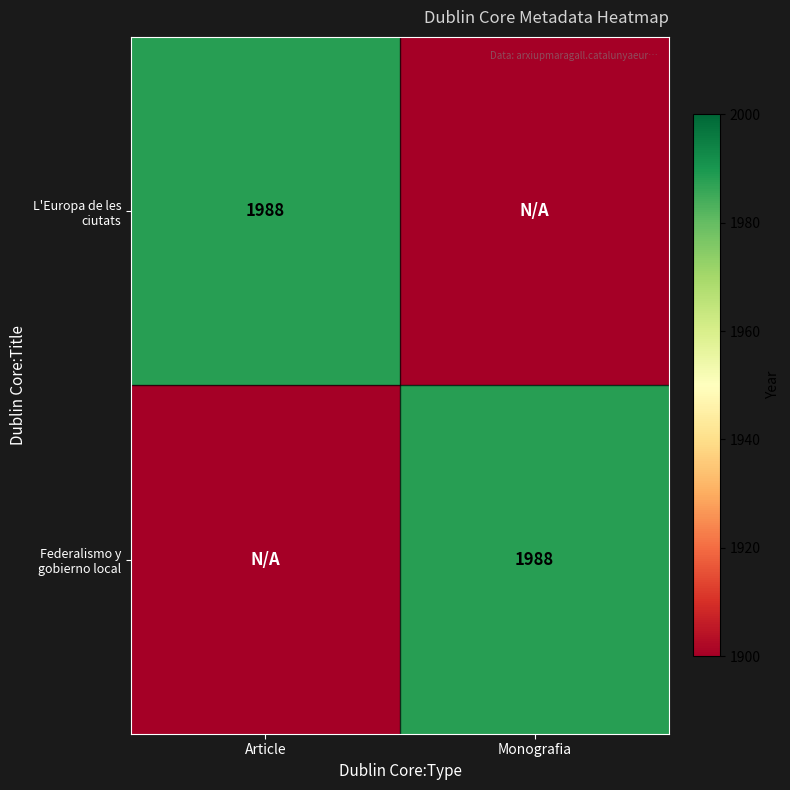

The value of L'Europa de les ciutats at Article is 1988. True or false?

True